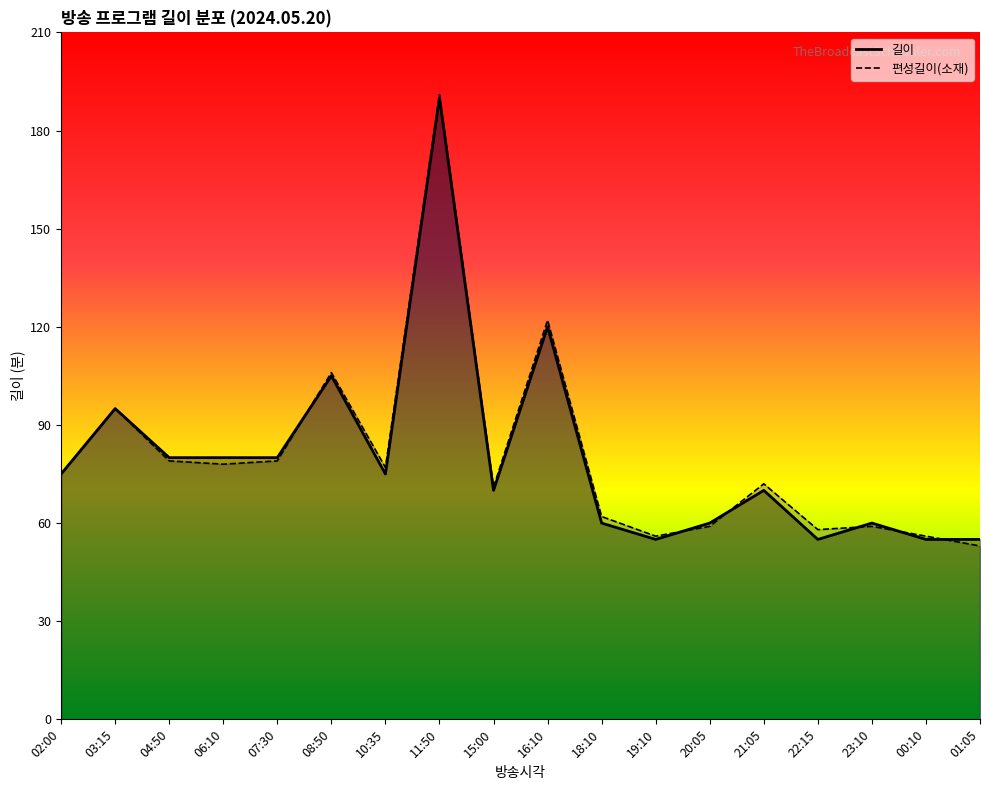

Rank the series by their average value, from lowest to highest.

길이, 편성길이(소재)